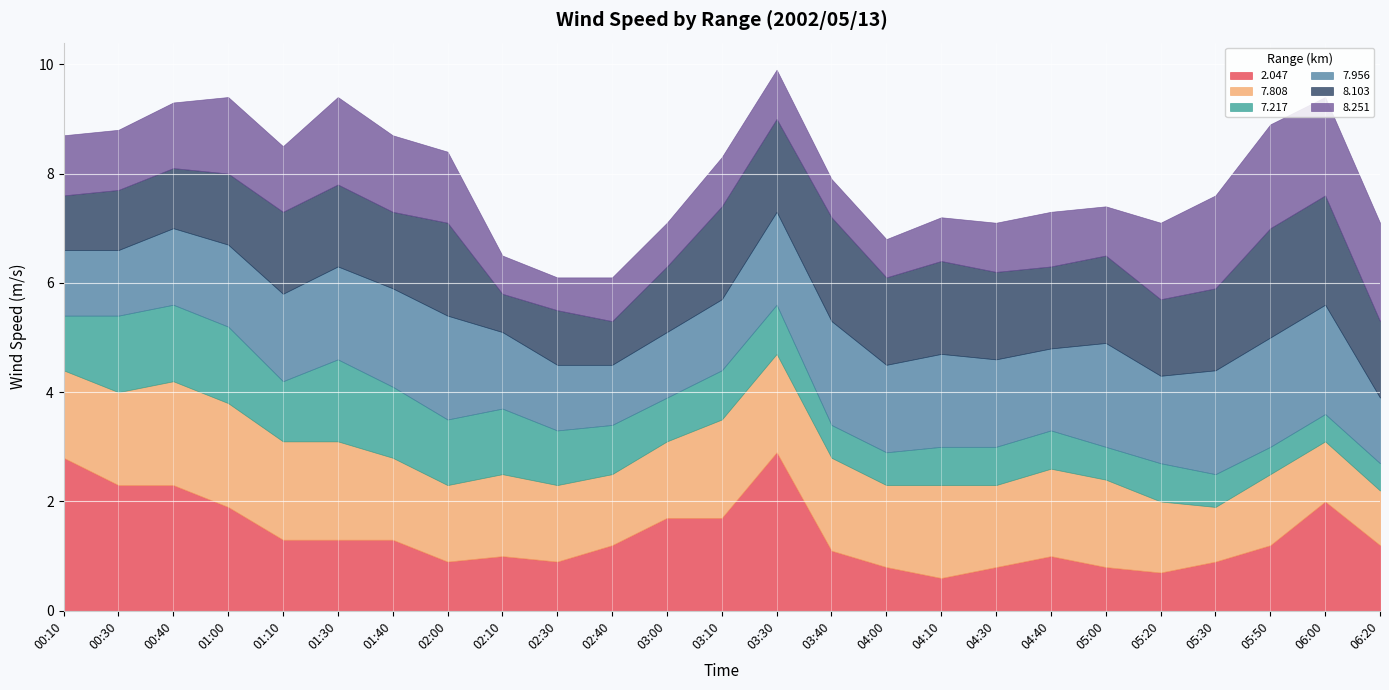

Which has a higher value, 05:50 or 02:10?

05:50